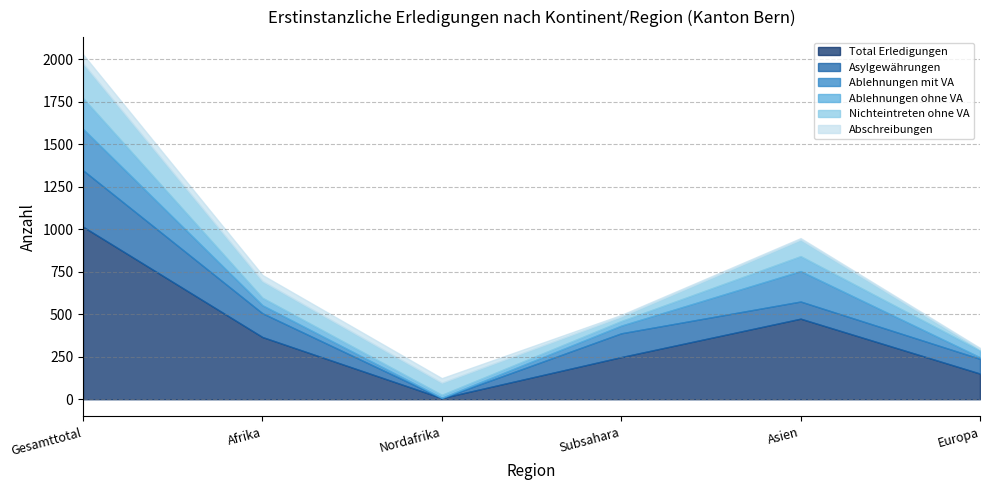

How many interior local peaks does the Ablehnungen ohne VA series have?

1